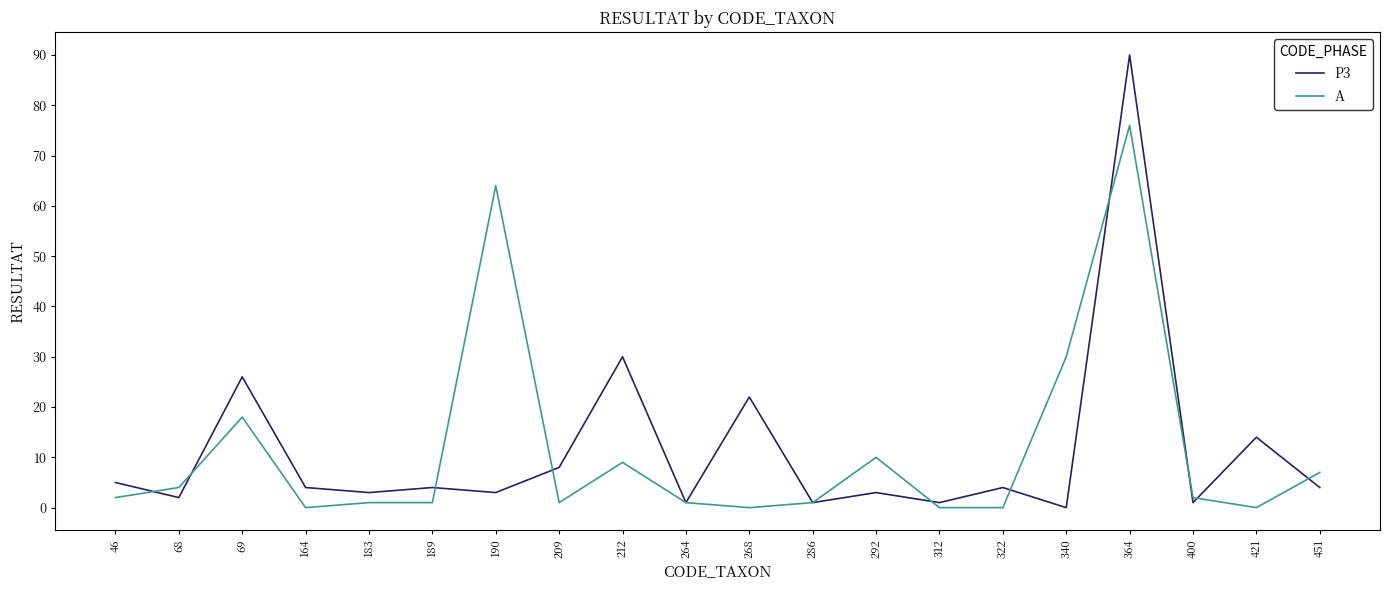

Reading right to left, what are all the values shown in this chart?

P3: 451=4	421=14	400=1	364=90	340=0	322=4	312=1	292=3	286=1	268=22	264=1	212=30	209=8	190=3	189=4	183=3	164=4	69=26	68=2	46=5
A: 451=7	421=0	400=2	364=76	340=30	322=0	312=0	292=10	286=1	268=0	264=1	212=9	209=1	190=64	189=1	183=1	164=0	69=18	68=4	46=2